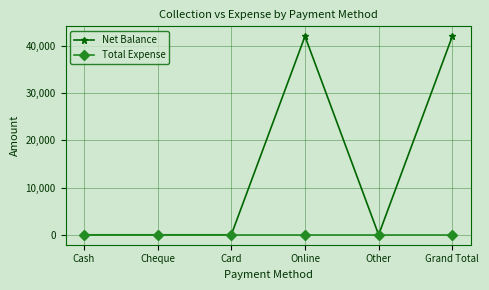

Which series has the largest total across all categories?

Net Balance